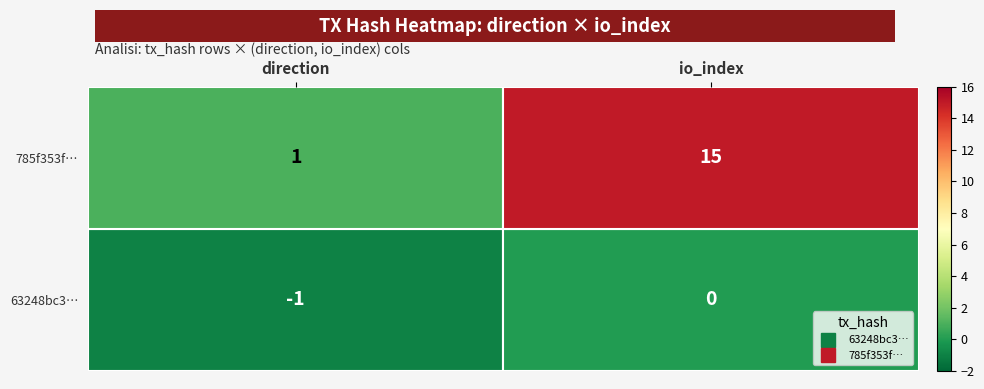

True or false: 63248bc3… has a value of 0 at direction.

False